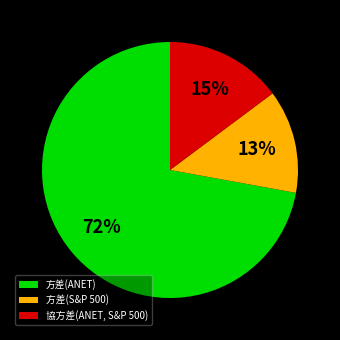

What is the ratio of the value at 方差(ANET) to the value at 方差(S&P 500)?

5.5